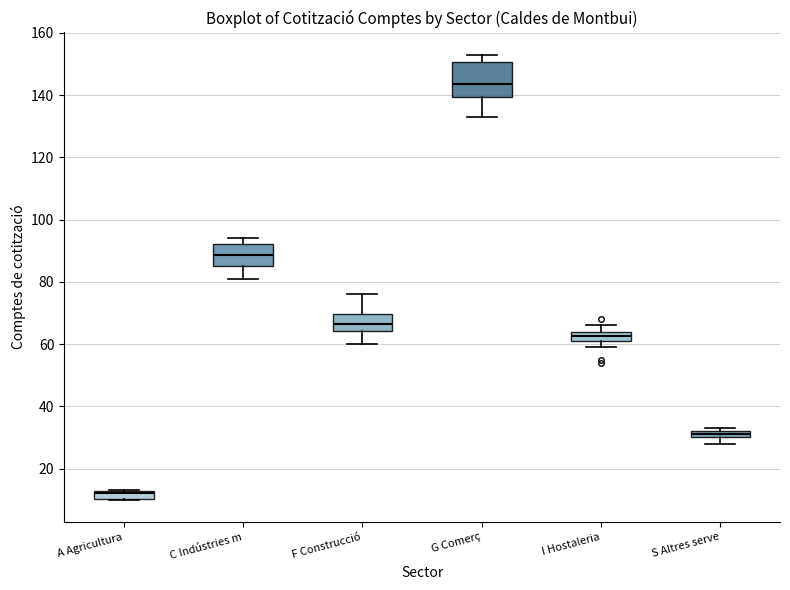

Which box is the tallest, from its lower edge to its upper edge?

G Comerç